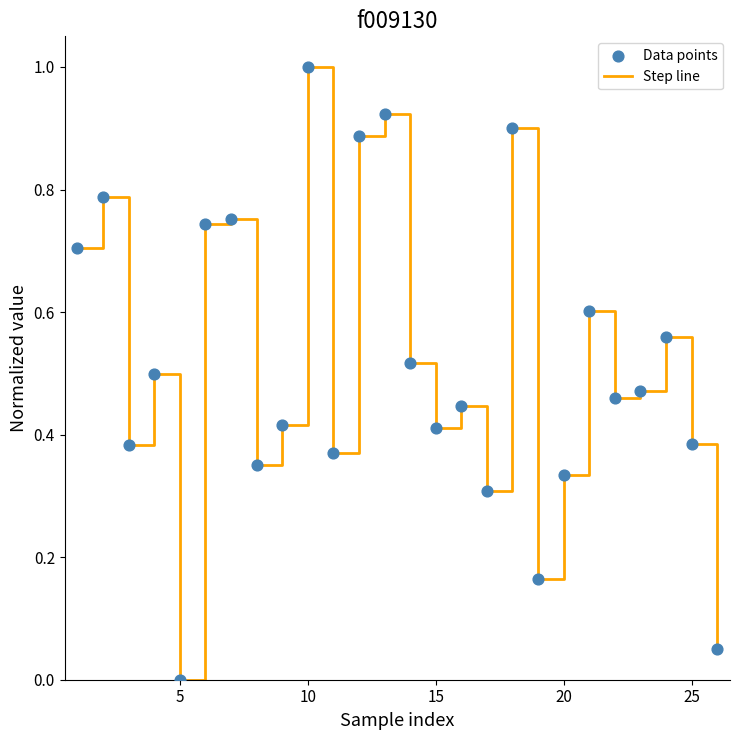

What is the maximum value shown in the chart?

1.0